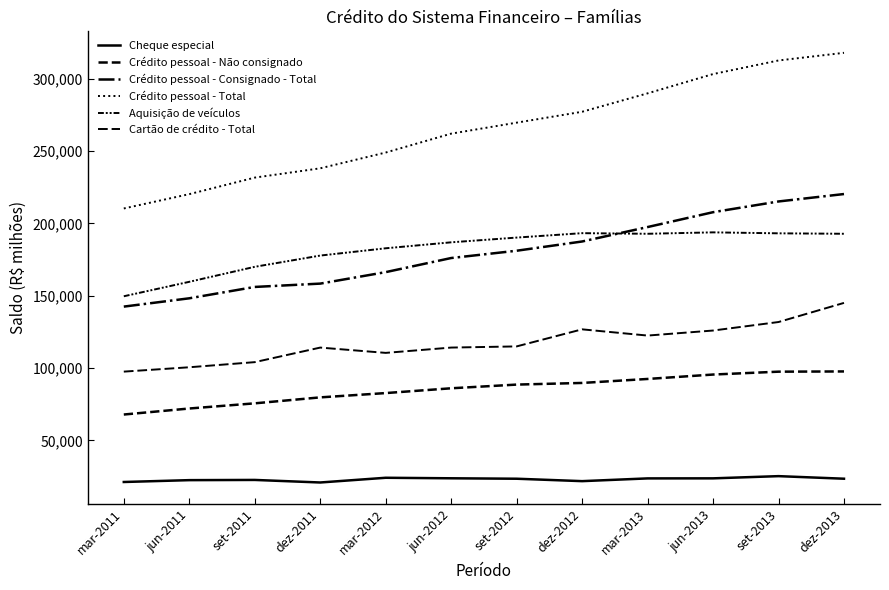

Reading right to left, what are all the values shown in this chart?

Cheque especial: dez-2013=23470	set-2013=25250	jun-2013=23725	mar-2013=23687	dez-2012=21791	set-2012=23462	jun-2012=23766	mar-2012=24125	dez-2011=20864	set-2011=22628	jun-2011=22484	mar-2011=21204
Crédito pessoal - Não consignado: dez-2013=97628	set-2013=97470	jun-2013=95483	mar-2013=92433	dez-2012=89678	set-2012=88538	jun-2012=85986	mar-2012=82674	dez-2011=79699	set-2011=75579	jun-2011=72007	mar-2011=67845
Crédito pessoal - Consignado - Total: dez-2013=220264	set-2013=215133	jun-2013=207713	mar-2013=197440	dez-2012=187462	set-2012=181073	jun-2012=176030	mar-2012=166278	dez-2011=158345	set-2011=156043	jun-2011=148189	mar-2011=142448
Crédito pessoal - Total: dez-2013=317891	set-2013=312602	jun-2013=303196	mar-2013=289873	dez-2012=277140	set-2012=269611	jun-2012=262017	mar-2012=248952	dez-2011=238045	set-2011=231622	jun-2011=220196	mar-2011=210293
Aquisição de veículos: dez-2013=192799	set-2013=193107	jun-2013=193774	mar-2013=192796	dez-2012=193216	set-2012=190168	jun-2012=186890	mar-2012=182764	dez-2011=177728	set-2011=169960	jun-2011=159586	mar-2011=149594
Cartão de crédito - Total: dez-2013=145013	set-2013=131790	jun-2013=125907	mar-2013=122427	dez-2012=126732	set-2012=114936	jun-2012=114131	mar-2012=110460	dez-2011=114120	set-2011=104059	jun-2011=100518	mar-2011=97502